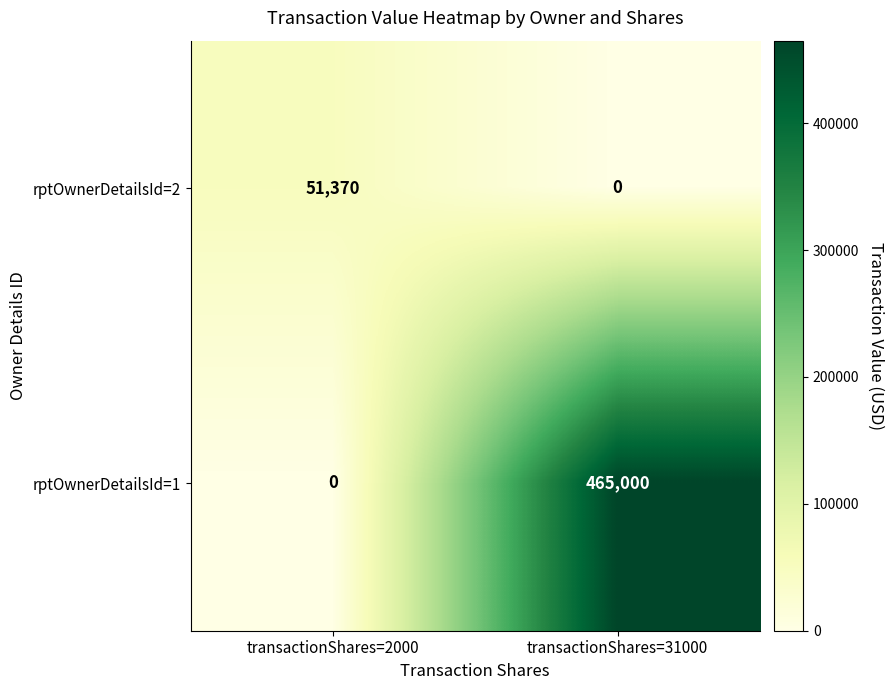

Rank the series by their average value, from lowest to highest.

rptOwnerDetailsId=2, rptOwnerDetailsId=1